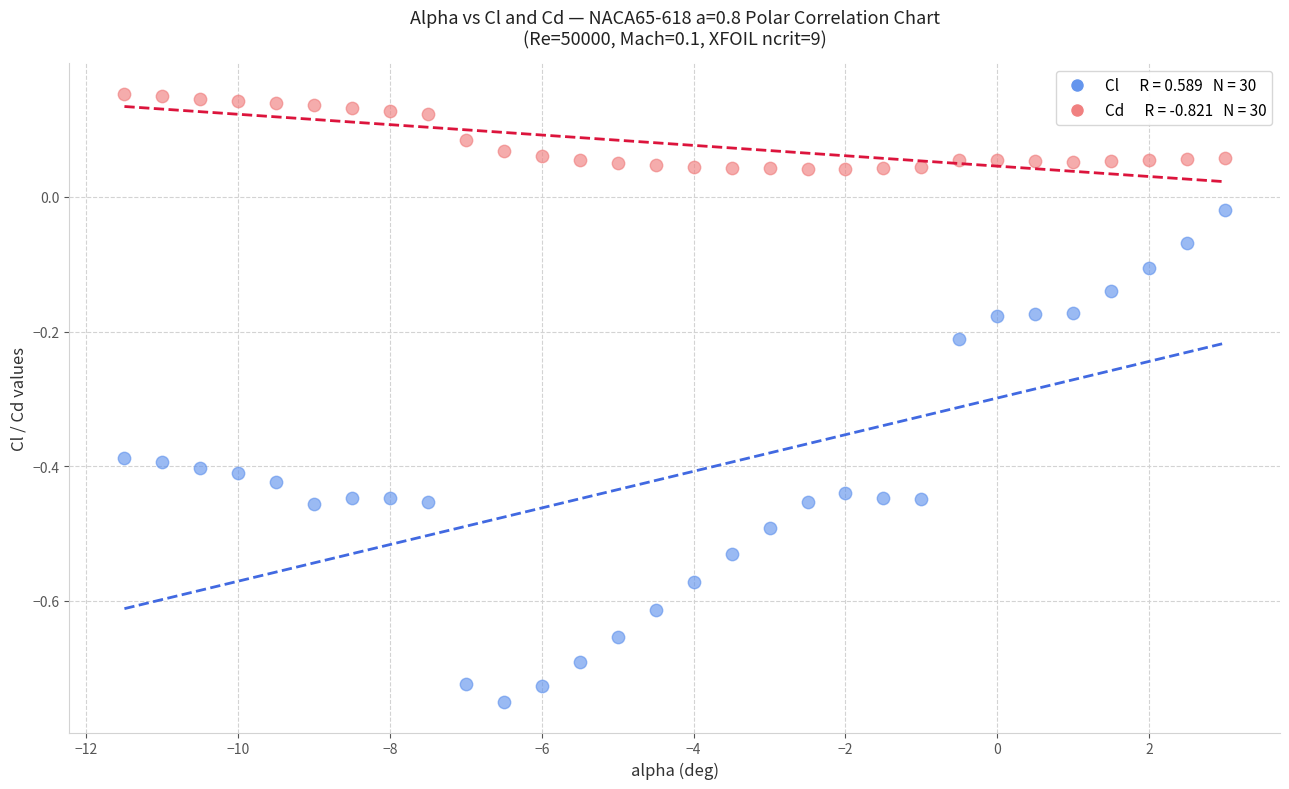

Across all data points, what is the range of Y values (max minus min)?

0.9